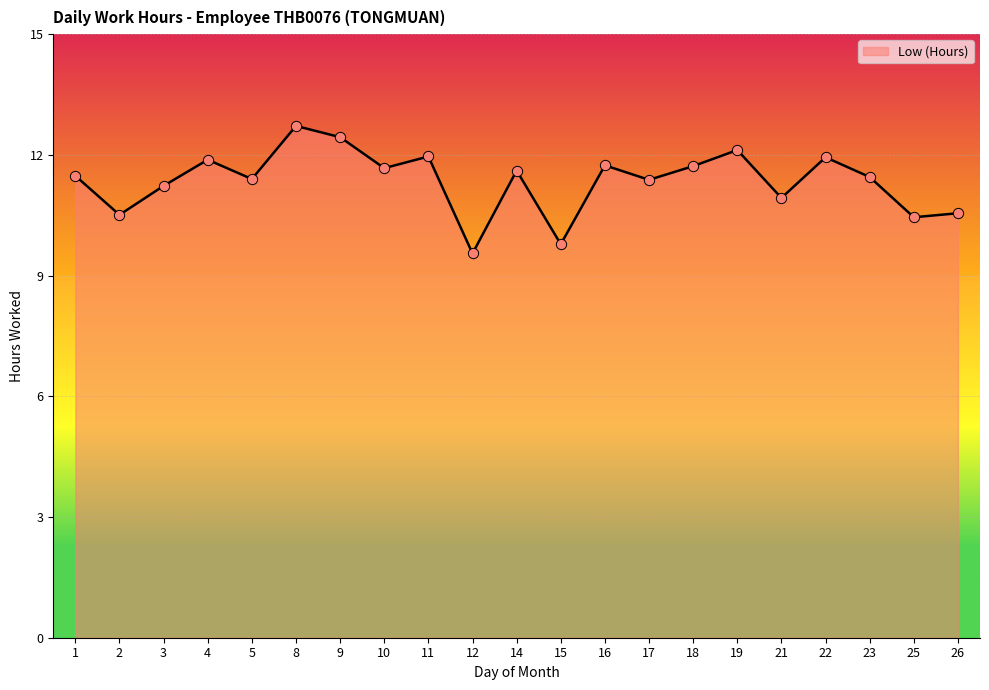

What is the ratio of the value at 1 to the value at 5?

1.0